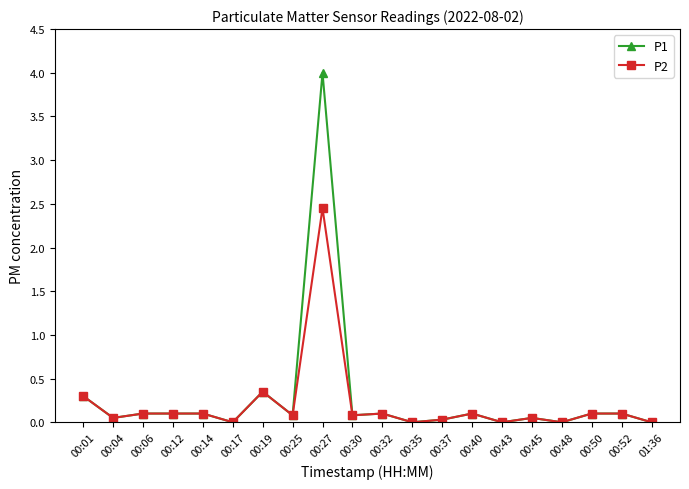

What is the highest value of the P1 series?

4.0